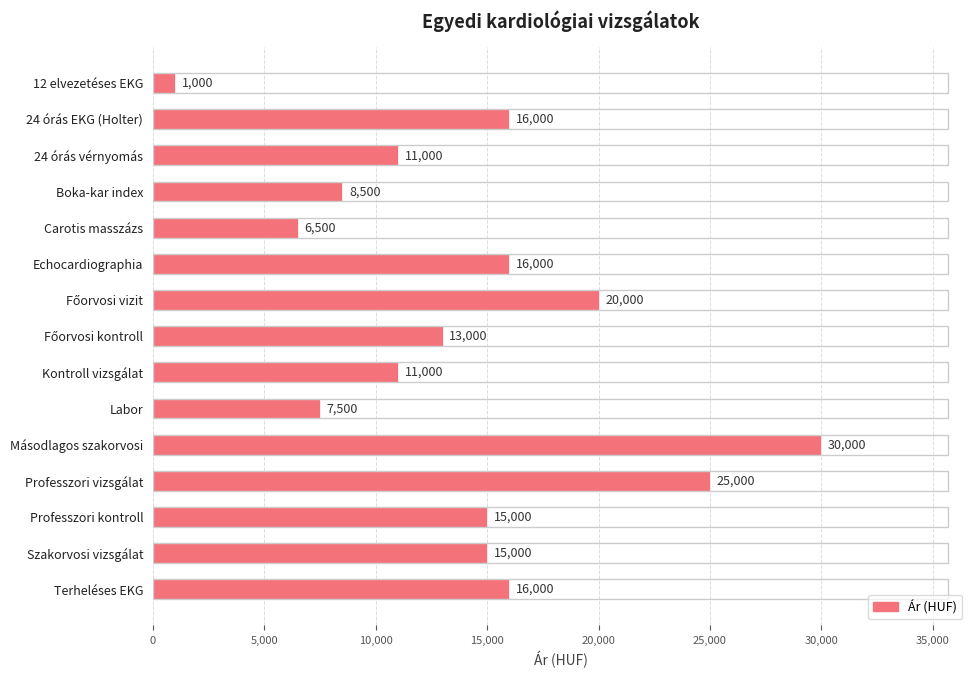

What is the change in value from Carotis masszázs to Terheléses EKG?

+9500